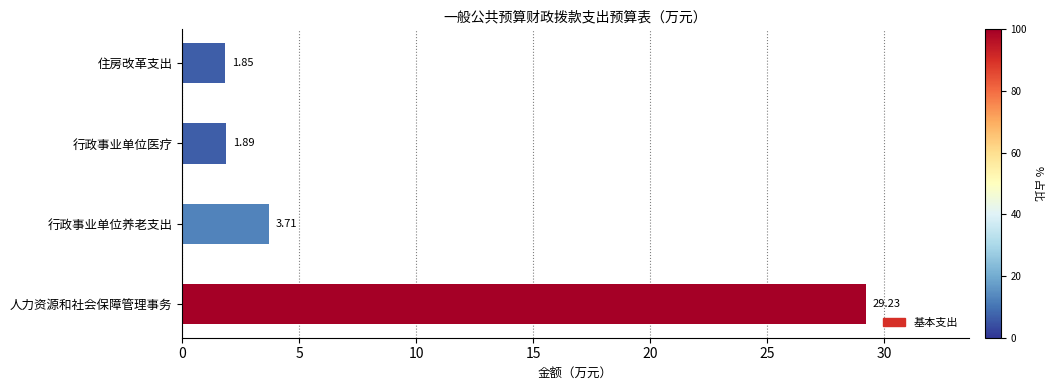

List the labels in order of value, largest first.

人力资源和社会保障管理事务, 行政事业单位养老支出, 行政事业单位医疗, 住房改革支出